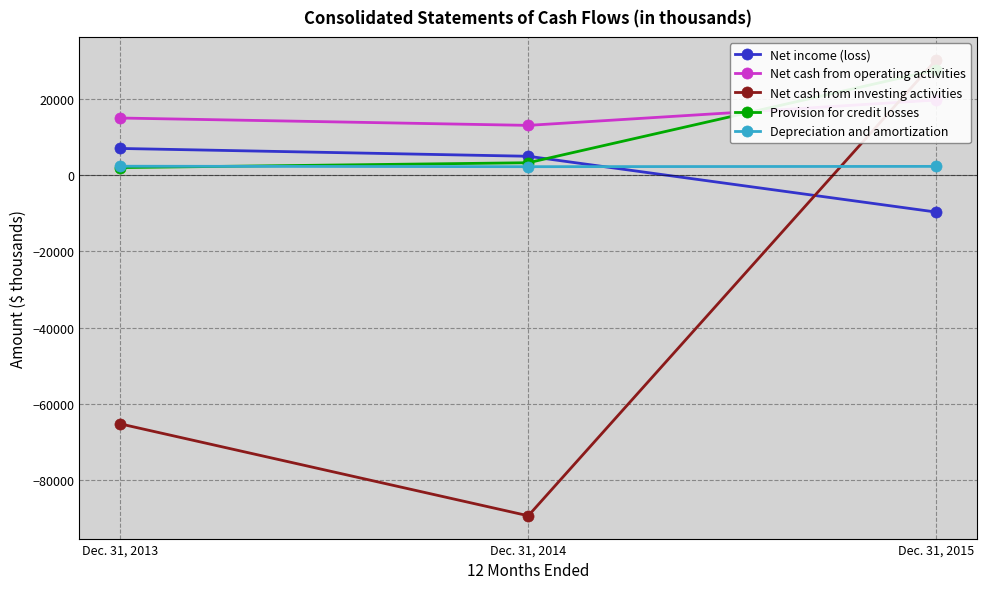

Reading left to right, transcribe all the data shown in this chart.

Net income (loss): 7108	5051	-9634
Net cash from operating activities: 15115	13179	19847
Net cash from investing activities: -65348	-89528	30450
Provision for credit losses: 2075	3350	27784
Depreciation and amortization: 2434	2312	2392